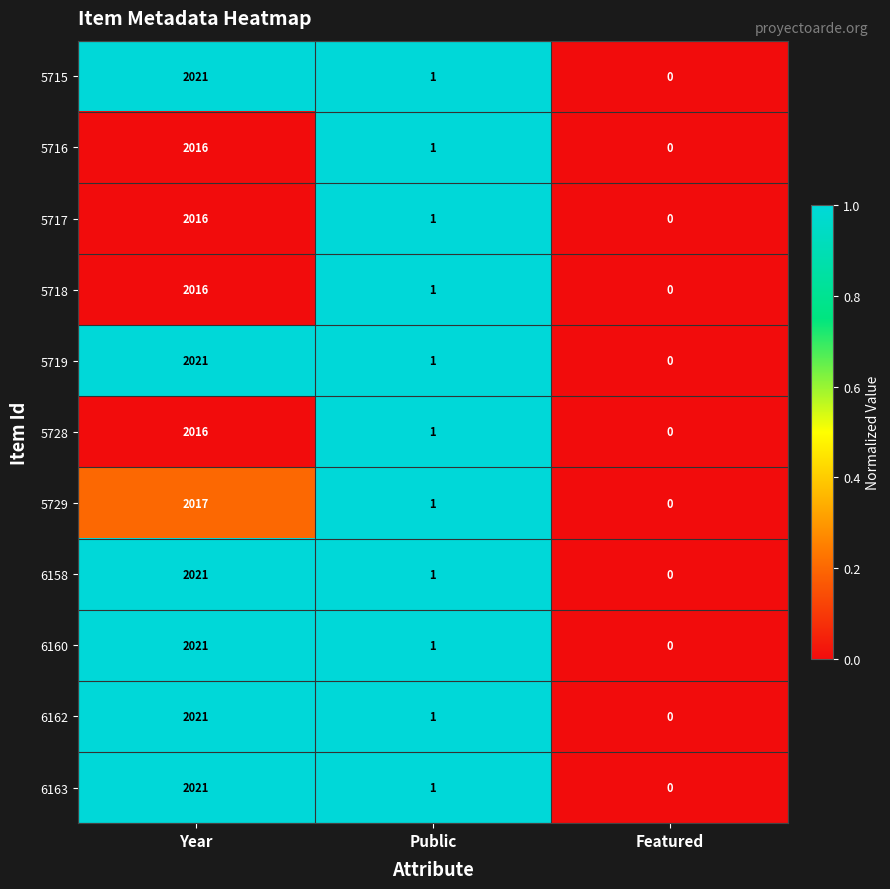

The 6163 series shows 0 at Featured. True or false?

True